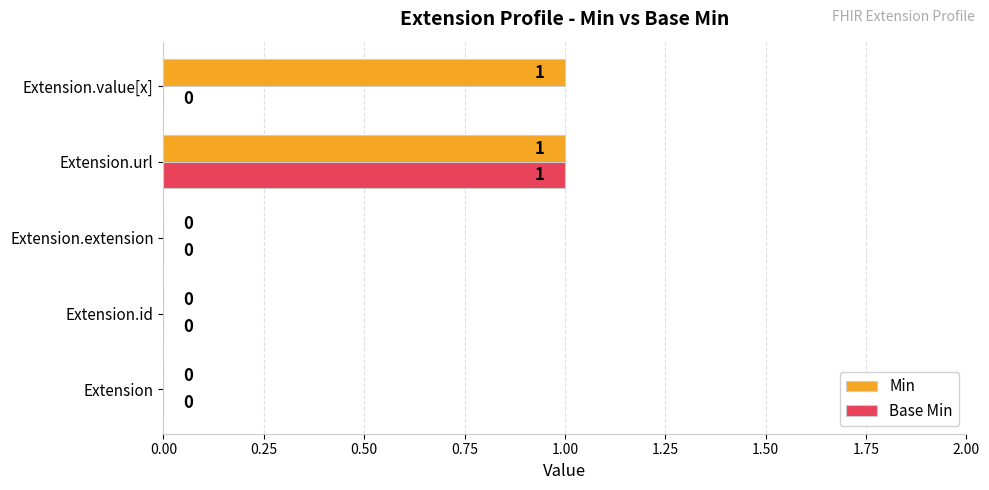

The Base Min series shows 0 at Extension.extension. True or false?

True